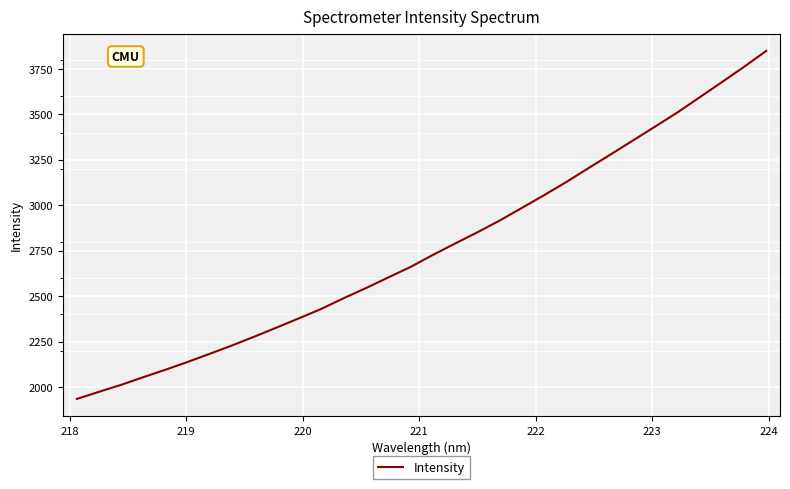

What is the greatest value displayed?

3849.6